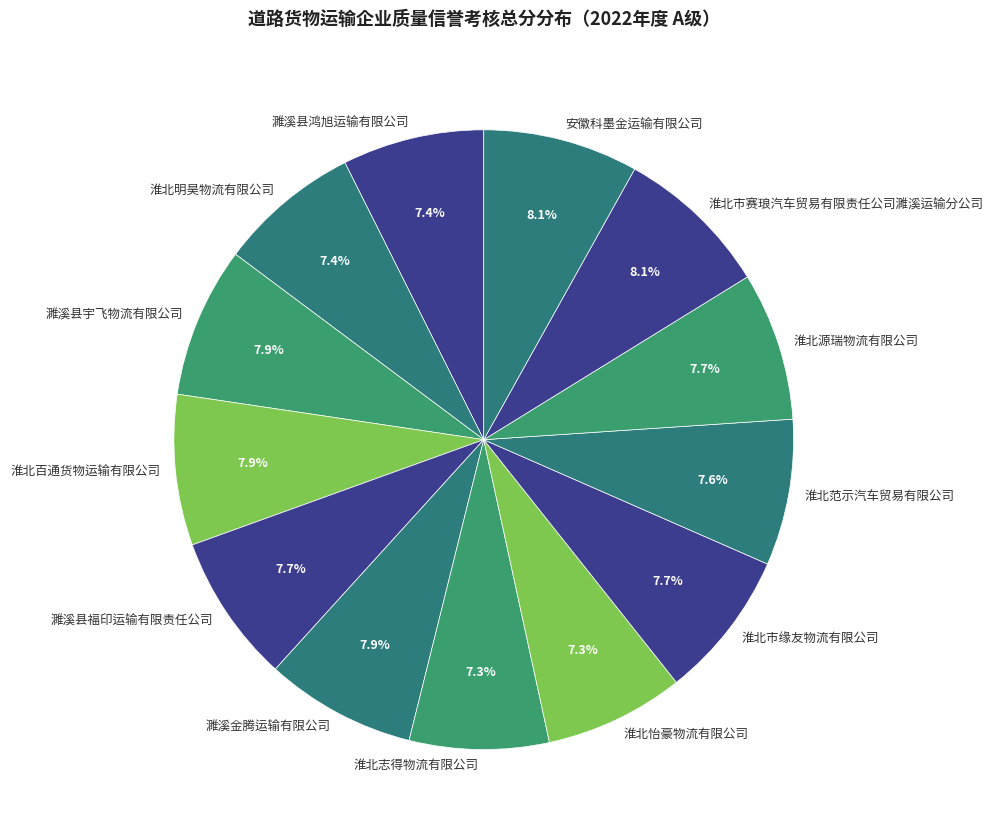

To the nearest percent, what portion does 淮北明昊物流有限公司 represent?

7%